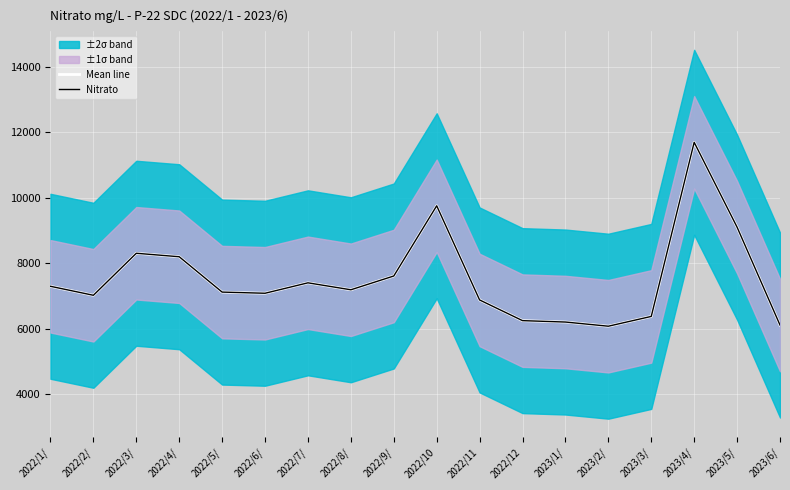

At which category is the sum across all series the highest?

2023/4/